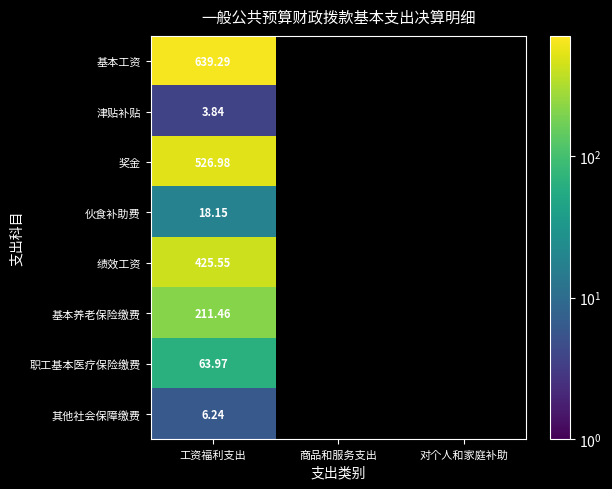

At which category is the sum across all series the highest?

工资福利支出